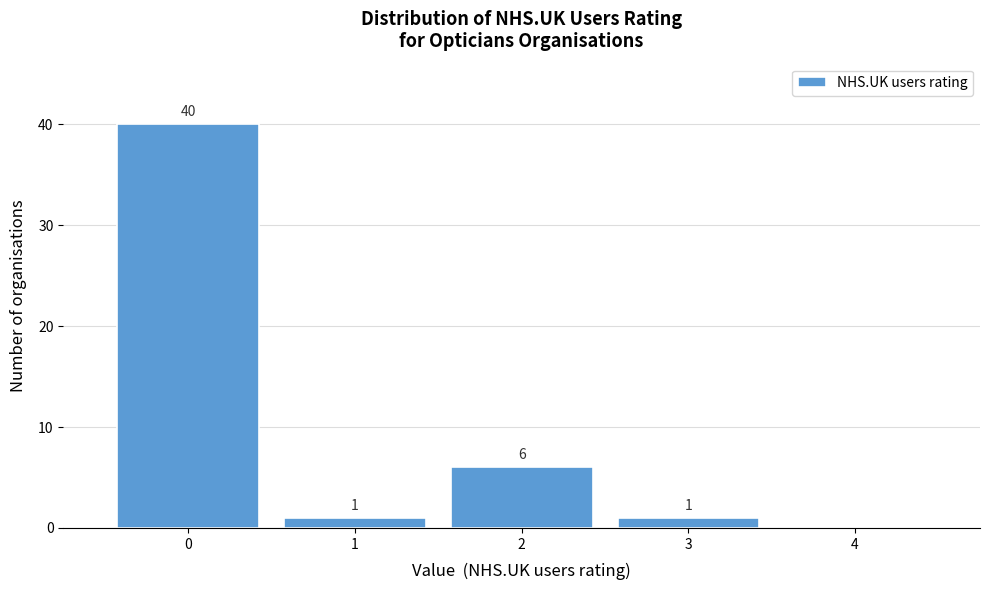

Over which range of the x-axis is the bar tallest?

-0.5 to 0.5